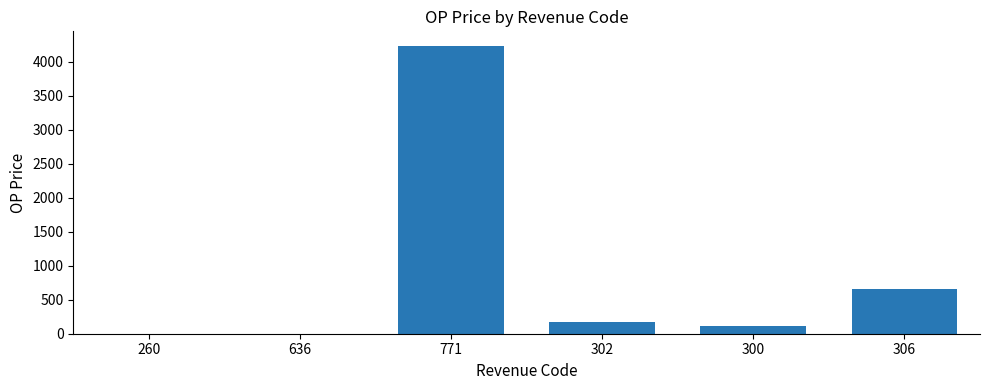

Is it true that the value at 636 is 0.0?

True